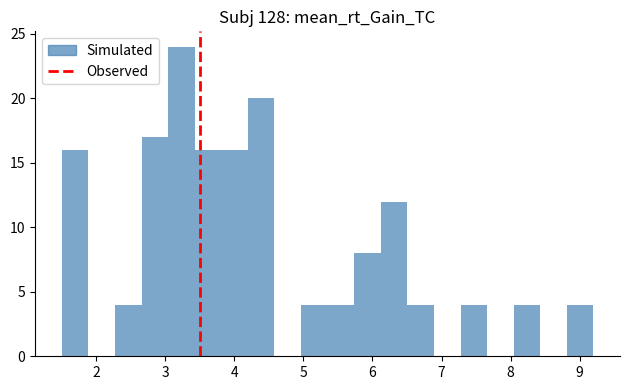

Around what value on the x-axis is the tallest bar? Give the approximate position of its centre, as read against the axis.

3.2